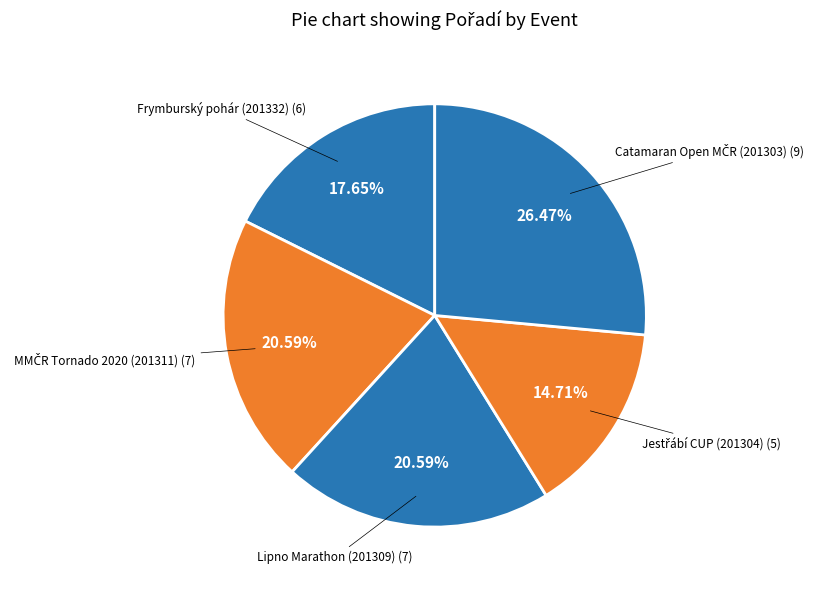

Count the number of slices in the pie.

5